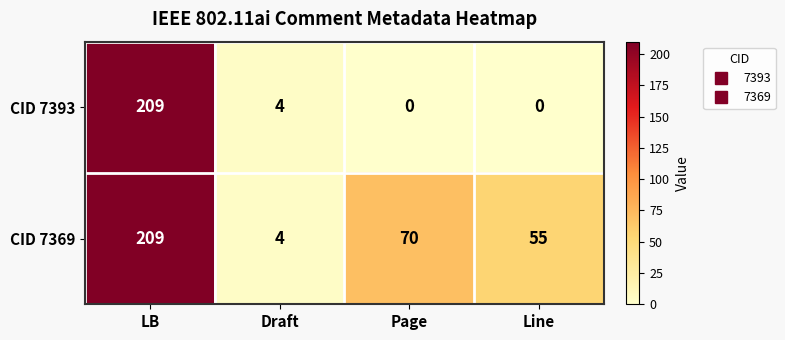

How many categories are shown in the chart?

4